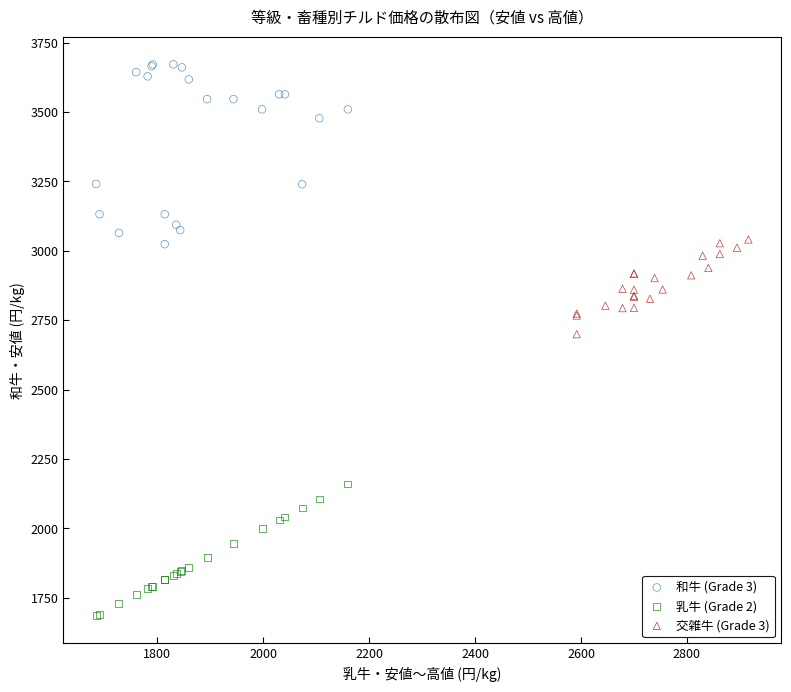

Which series reaches the maximum Y coordinate?

和牛 (Grade 3)